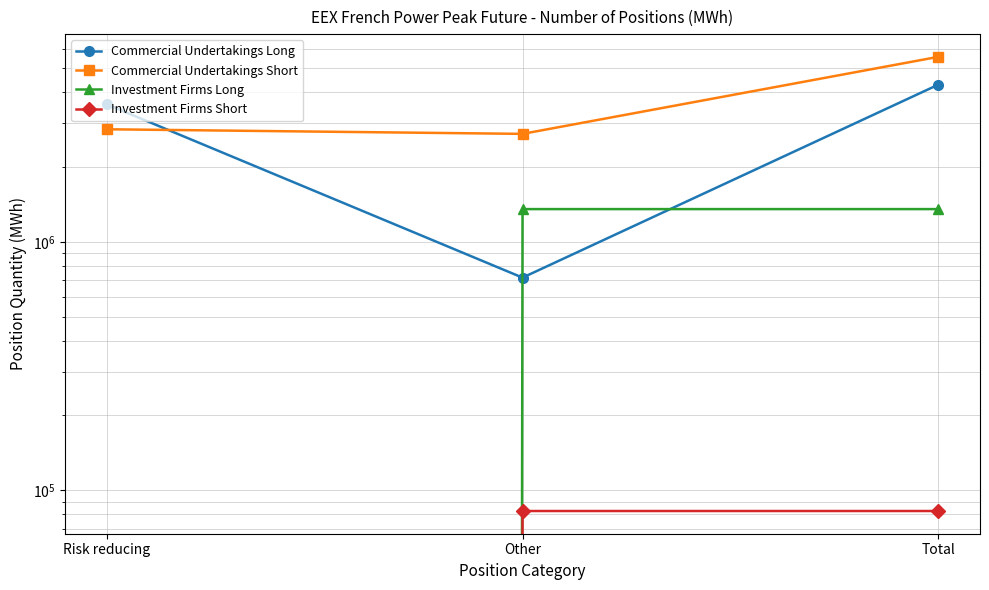

Read the Commercial Undertakings Short value at Other, to the nearest 50.

2724300